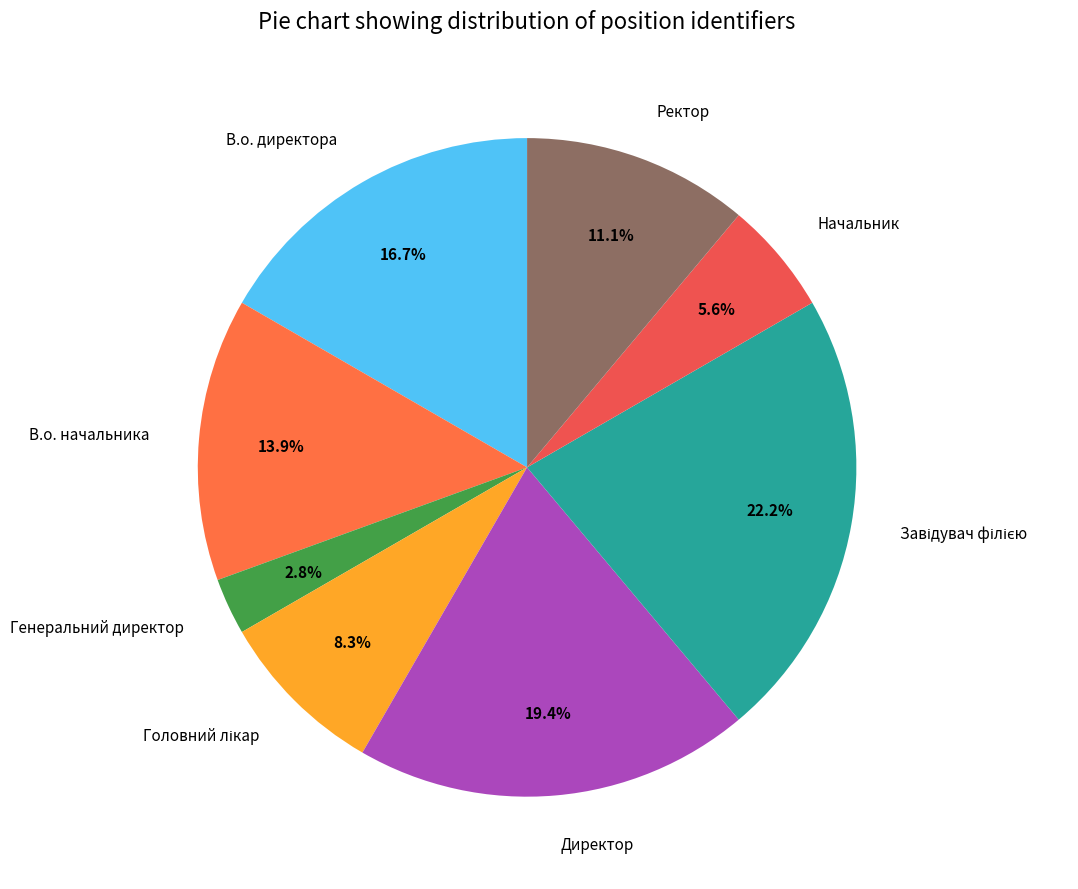

Does В.о. директора represent more than half of the total?

No